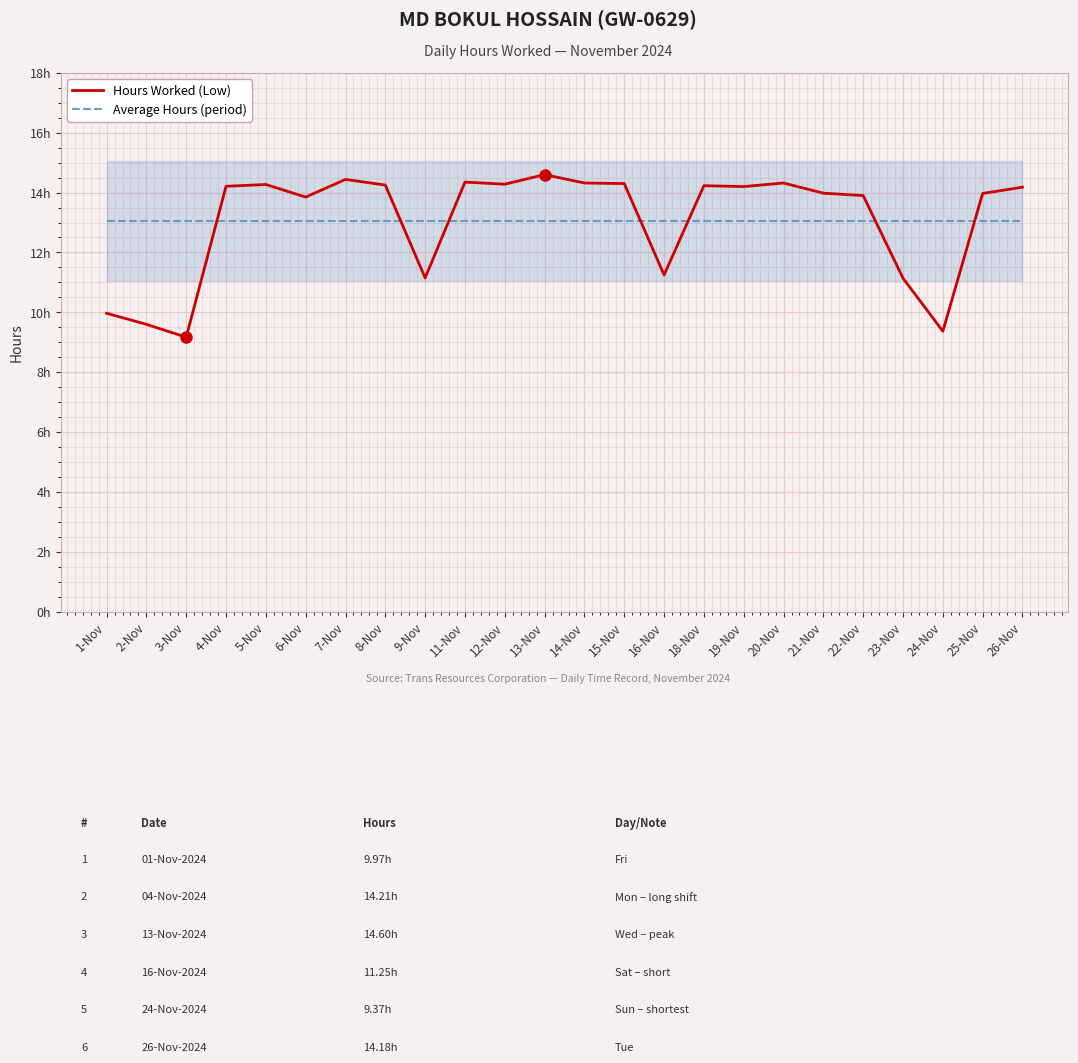

What is the value of the Hours Worked (Low) point at the 15th from the left?

11.2